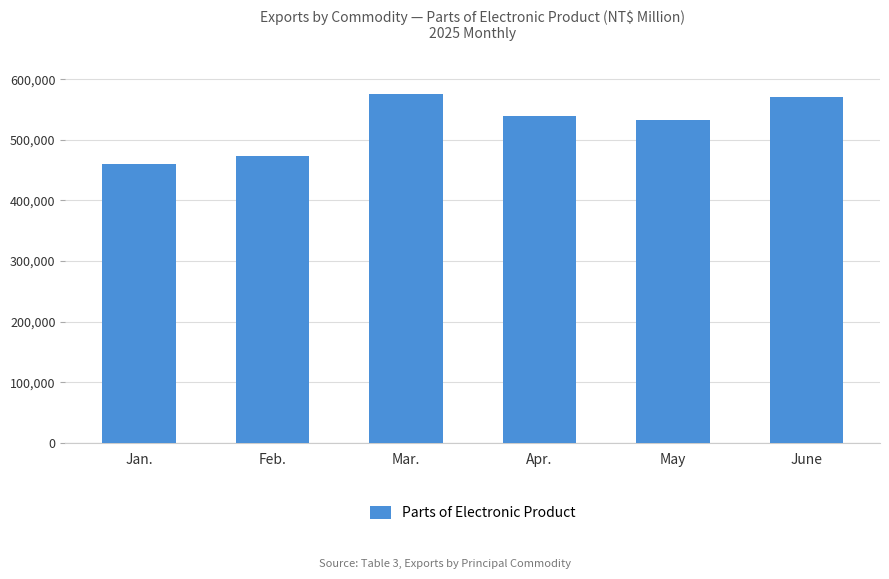

The chart shows a value of 539638 at Apr.. True or false?

True